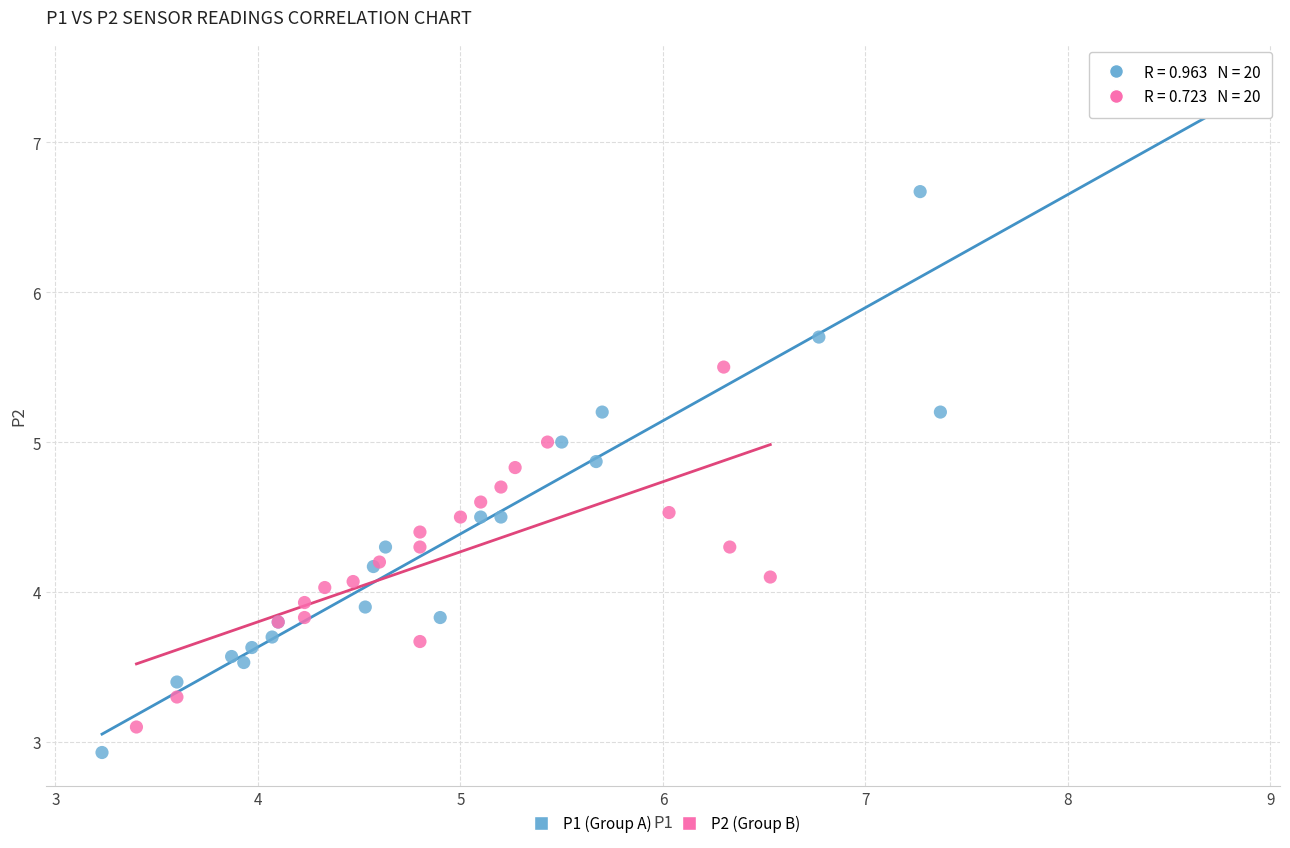

What are all the series names shown in the legend?

P1 (Group A), P2 (Group B)